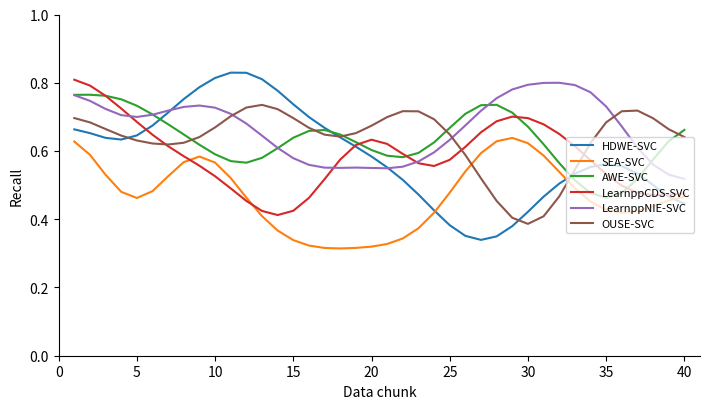

Which series has the widest spread of values?

HDWE-SVC